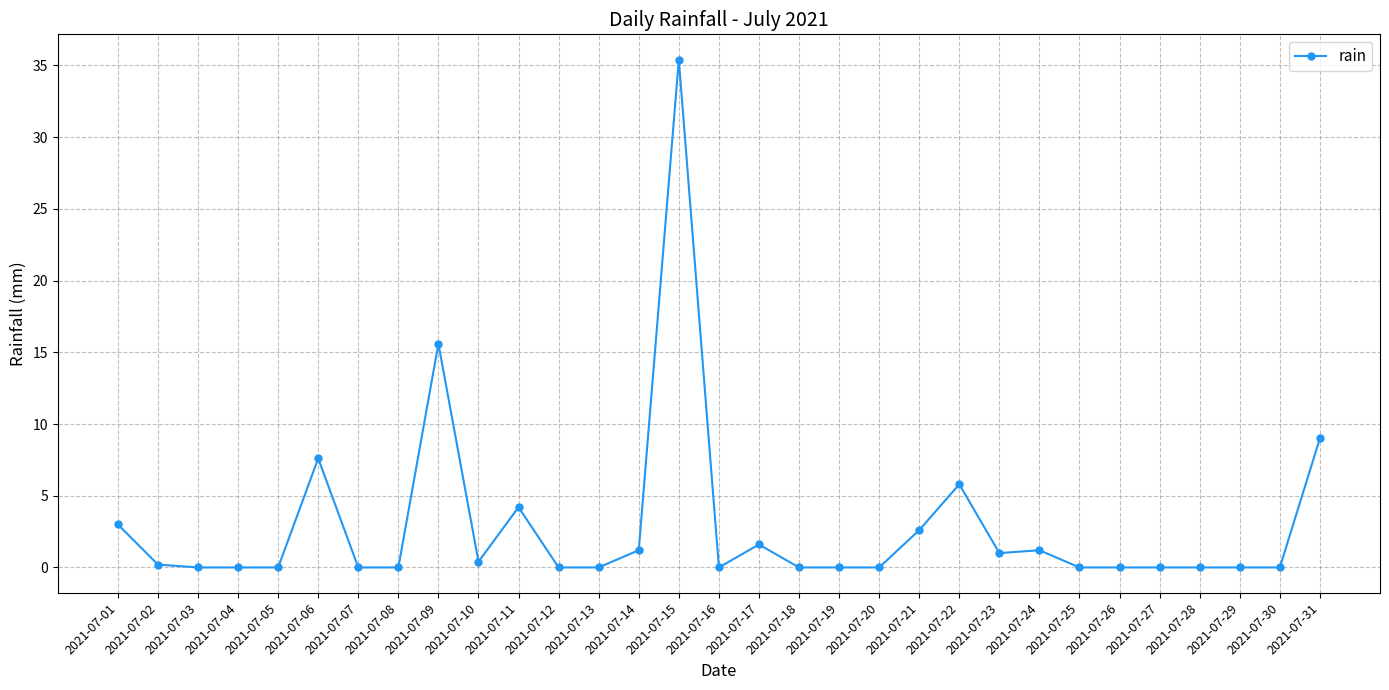

Does the chart display data point markers on the line(s)?

Yes